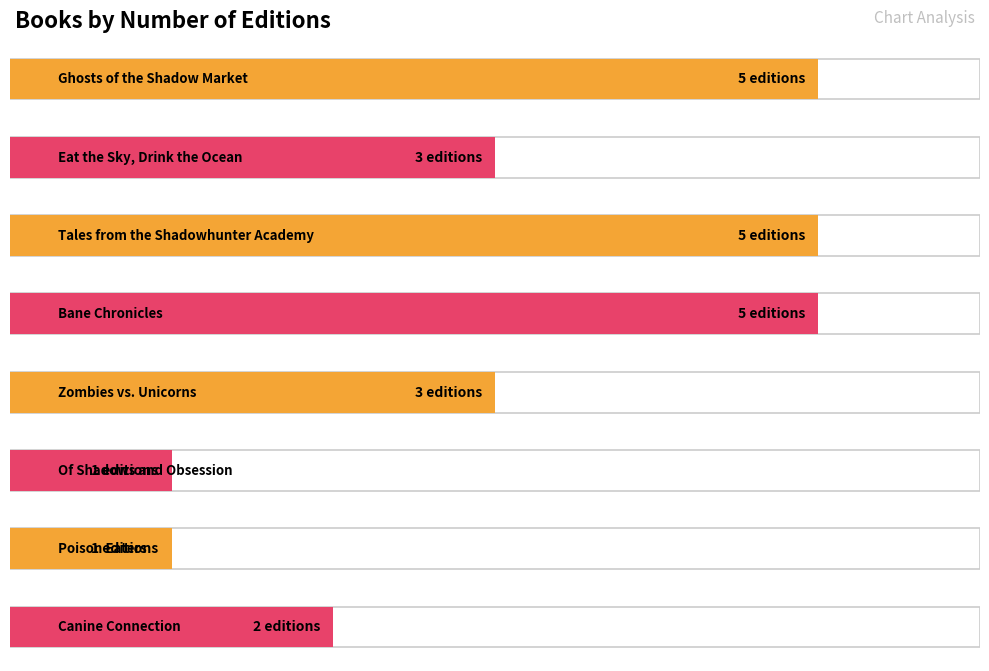

Reading left to right, extract all data points from this chart.

5	3	5	5	3	1	1	2